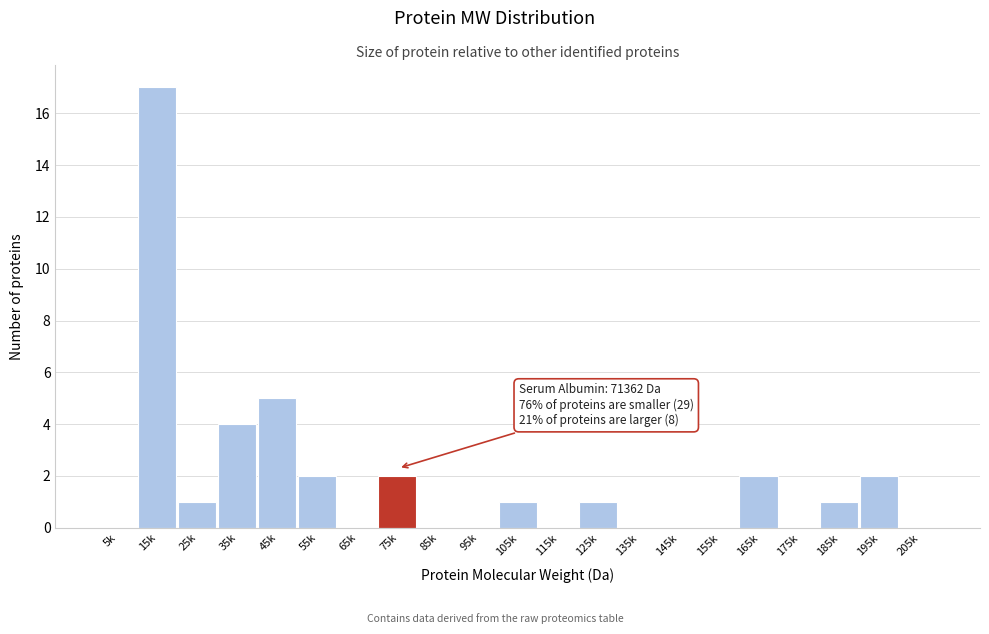

Reading right to left, list all the values displayed in this chart.

205k=0	195k=2	185k=1	175k=0	165k=2	155k=0	145k=0	135k=0	125k=1	115k=0	105k=1	95k=0	85k=0	75k=2	65k=0	55k=2	45k=5	35k=4	25k=1	15k=17	5k=0